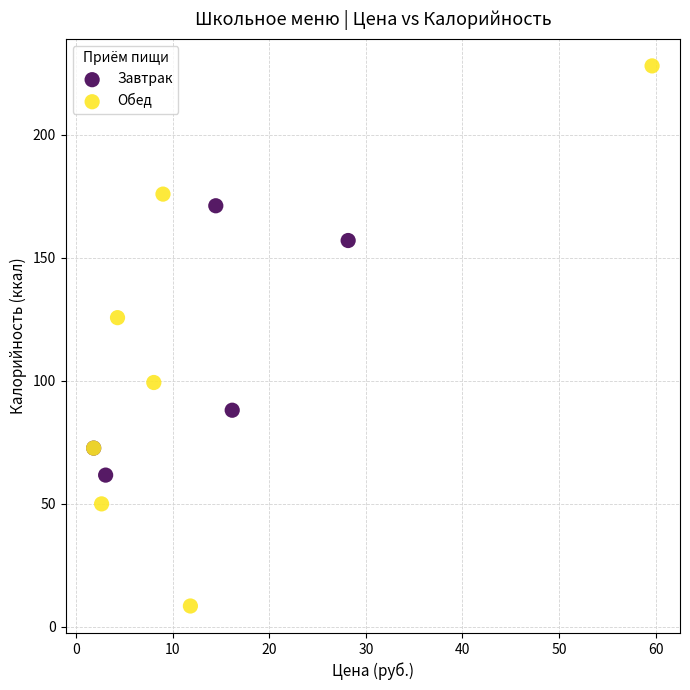

Which series has the widest spread of Y values?

Обед